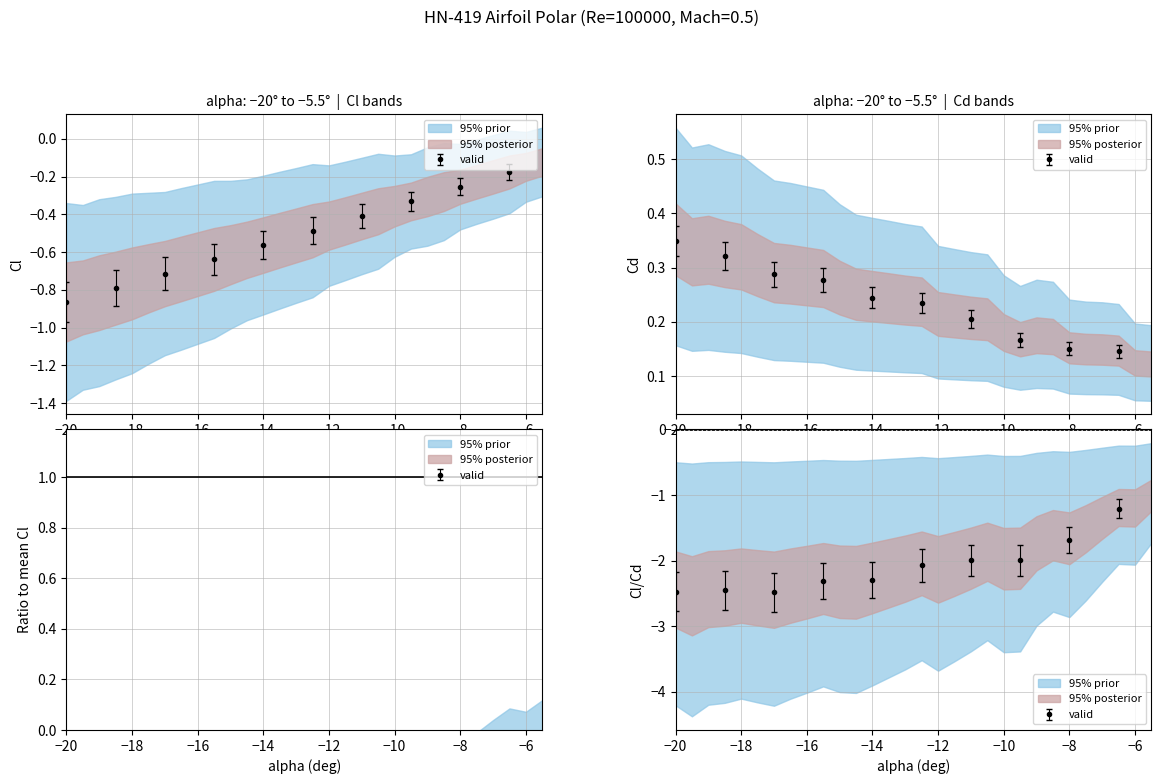

What is the sum of the Cl values at -10.5 and -10?

-0.7